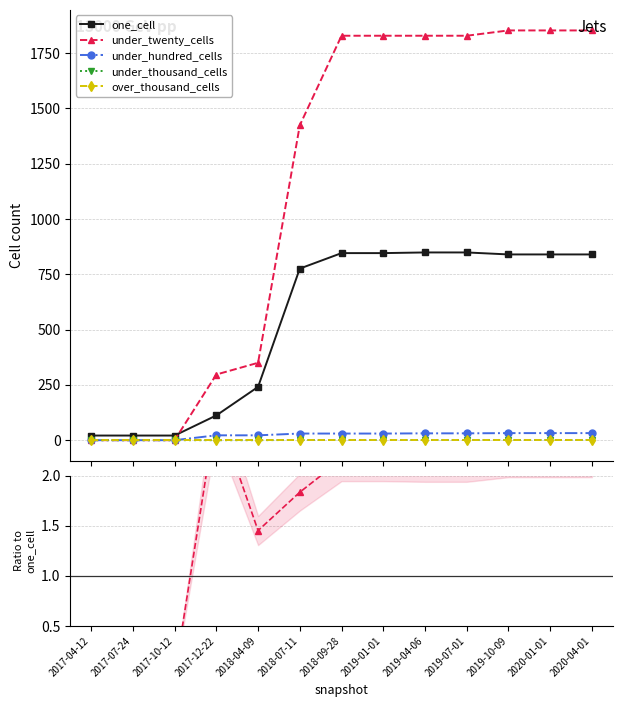

What is the label of the 7th point from the right?

2018-09-28